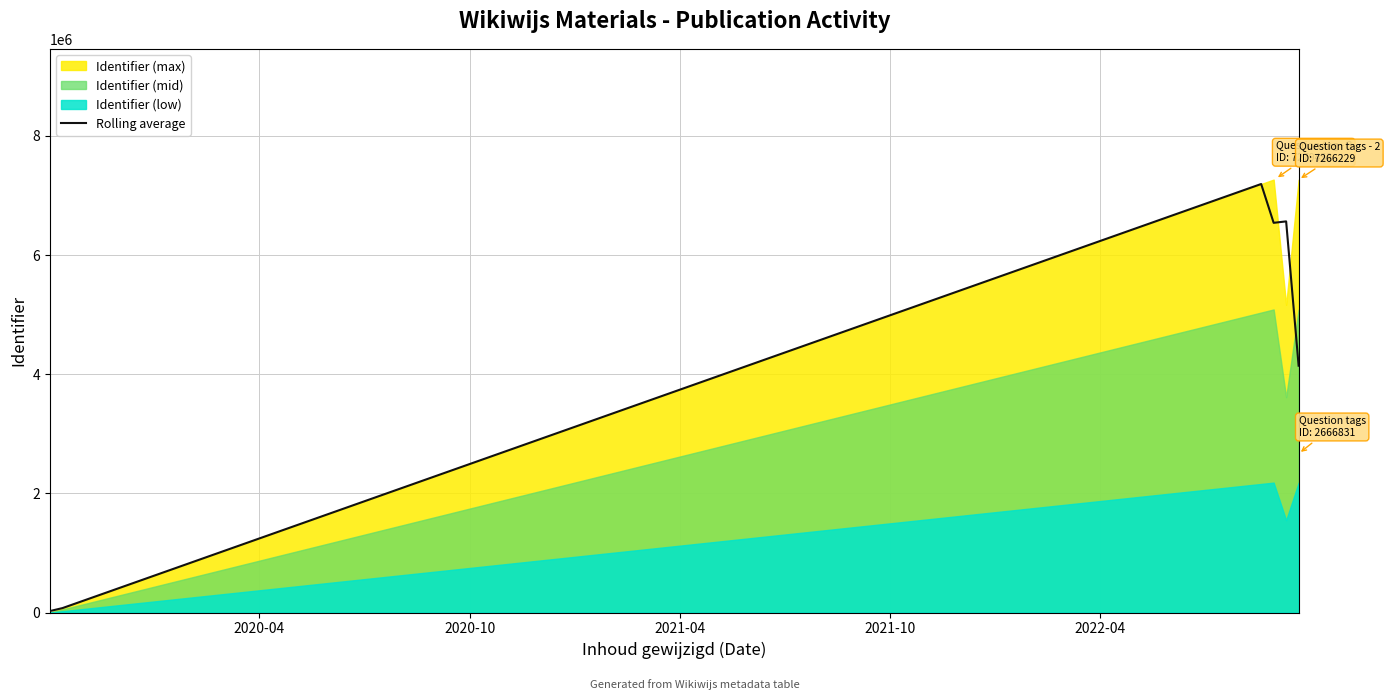

True or false: the data shows 3299413 at 2019-10-03.

False